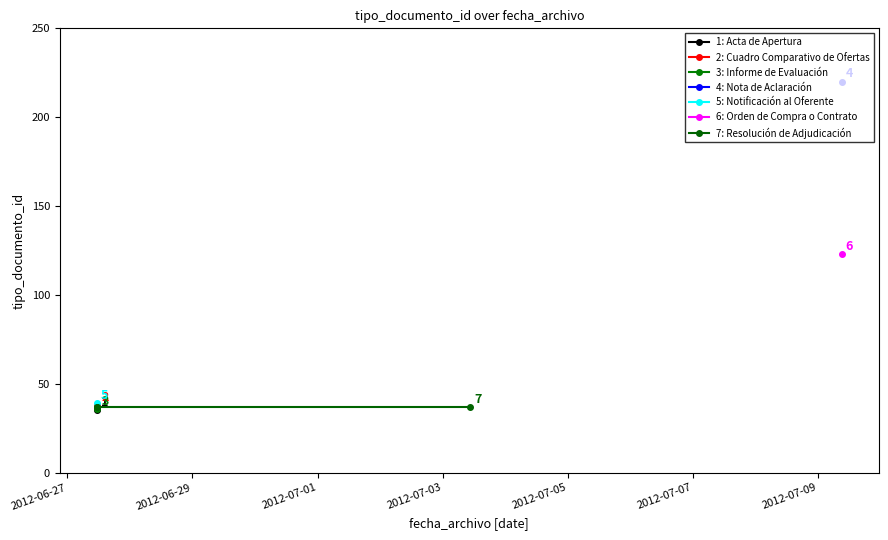

Approximately how many times larger is the value at 2012-06-27 11:26:30 compared to 2012-06-27 11:26:30?

1.0